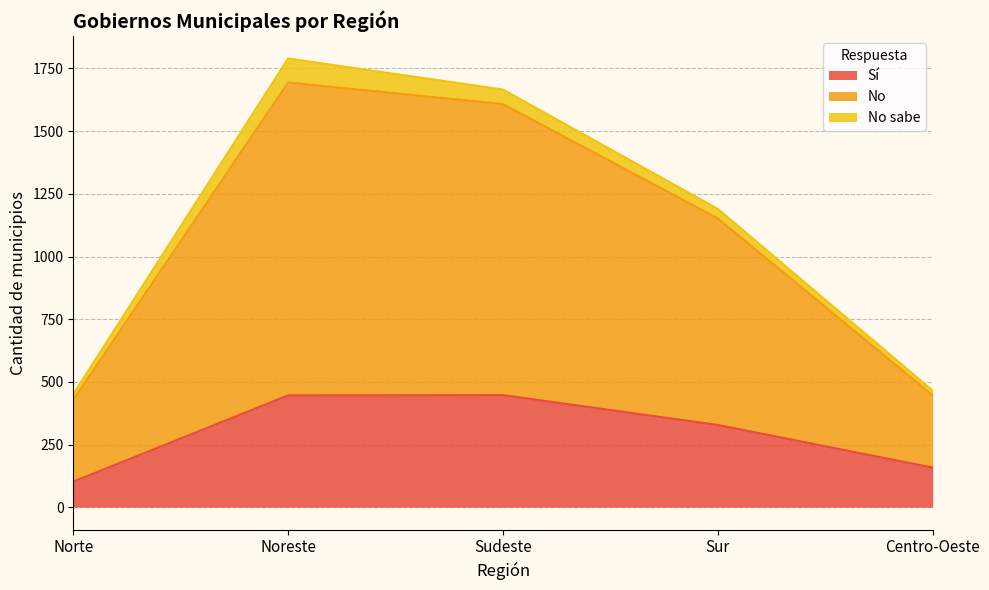

The Sí series shows 152 at Norte. True or false?

False